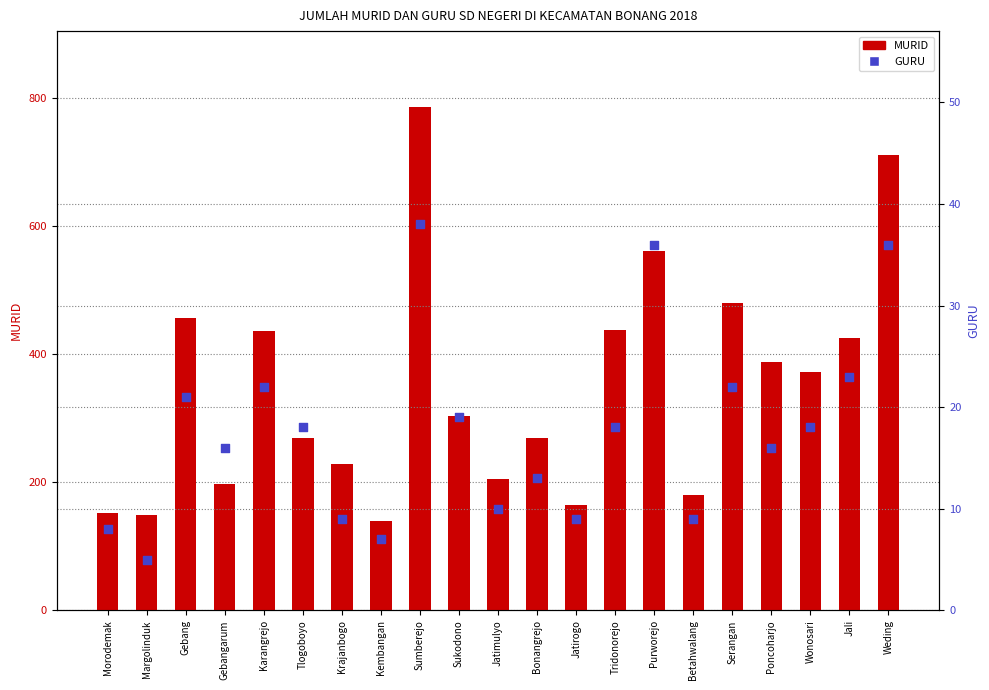

What is the total value across all series at Gebang?

478